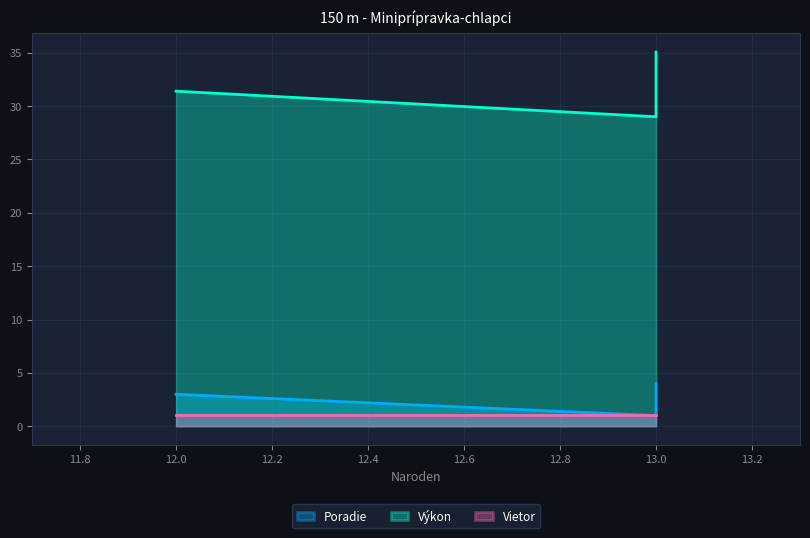

What is the average value of the Výkon series?

31.1